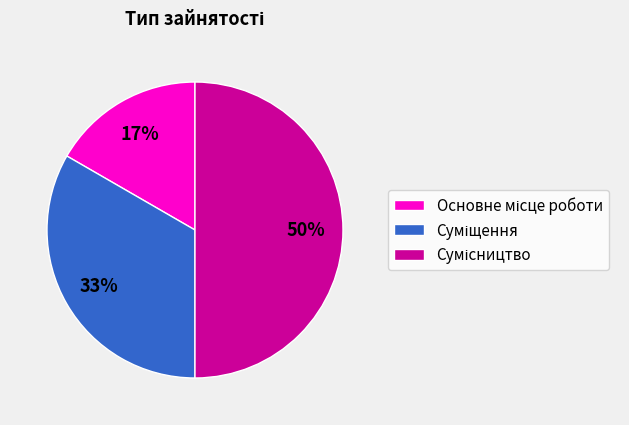

To the nearest percent, what is the difference between the largest and smallest slice percentages?

33%